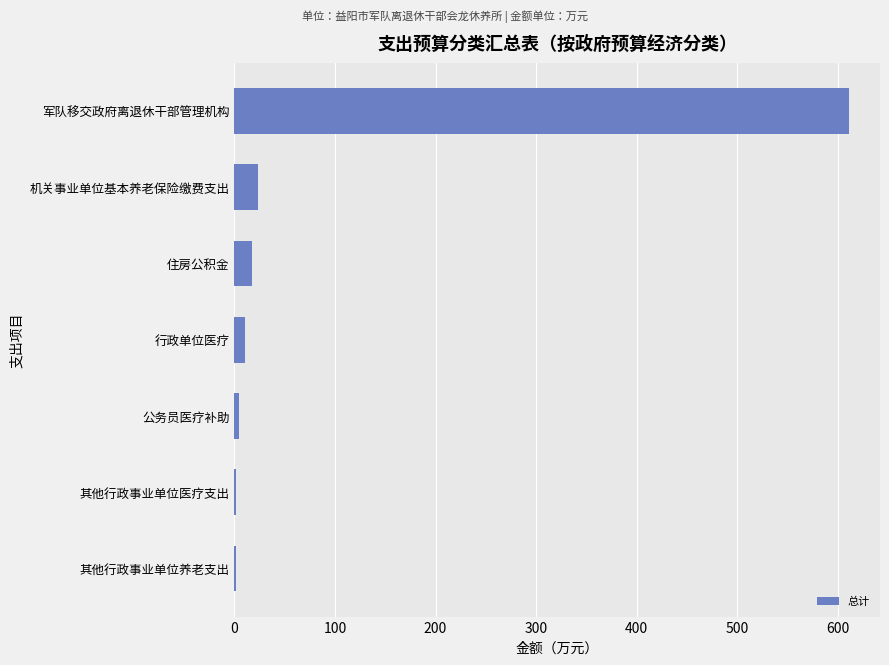

The value at 住房公积金 is 17.4. True or false?

True